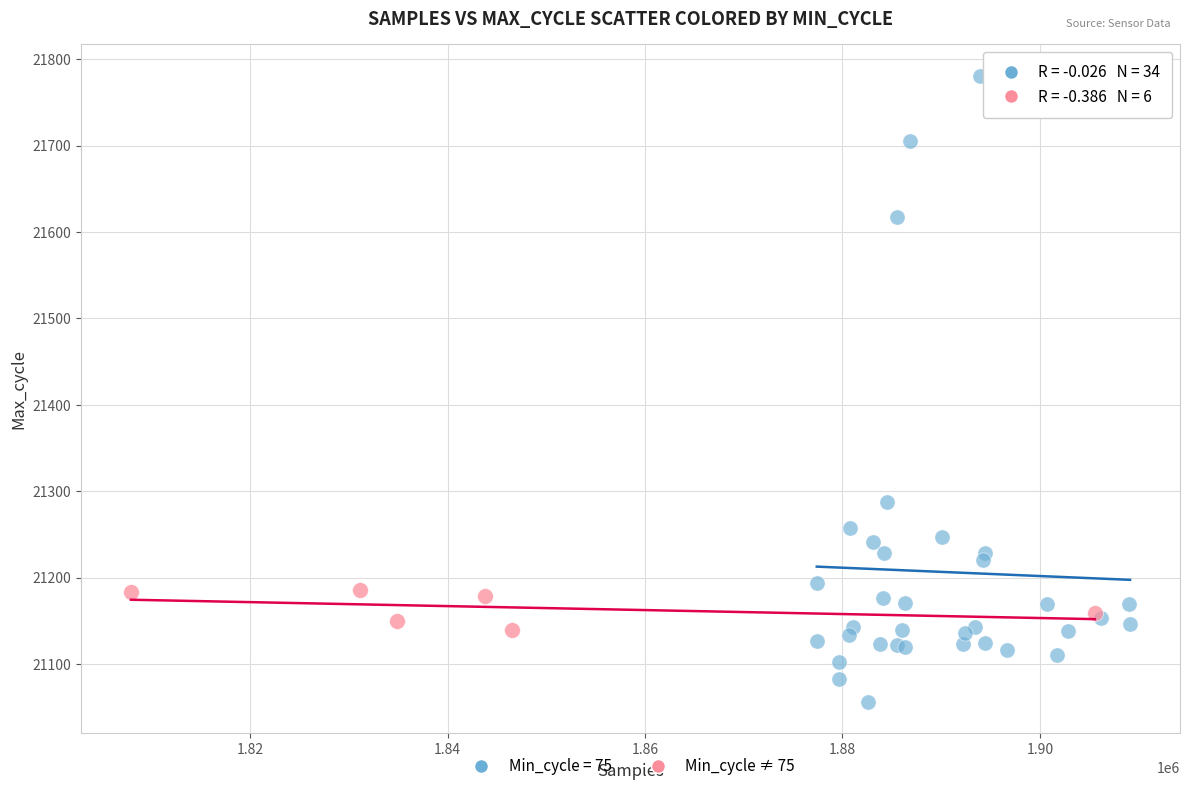

Which series contains the highest Y value?

Min_cycle = 75